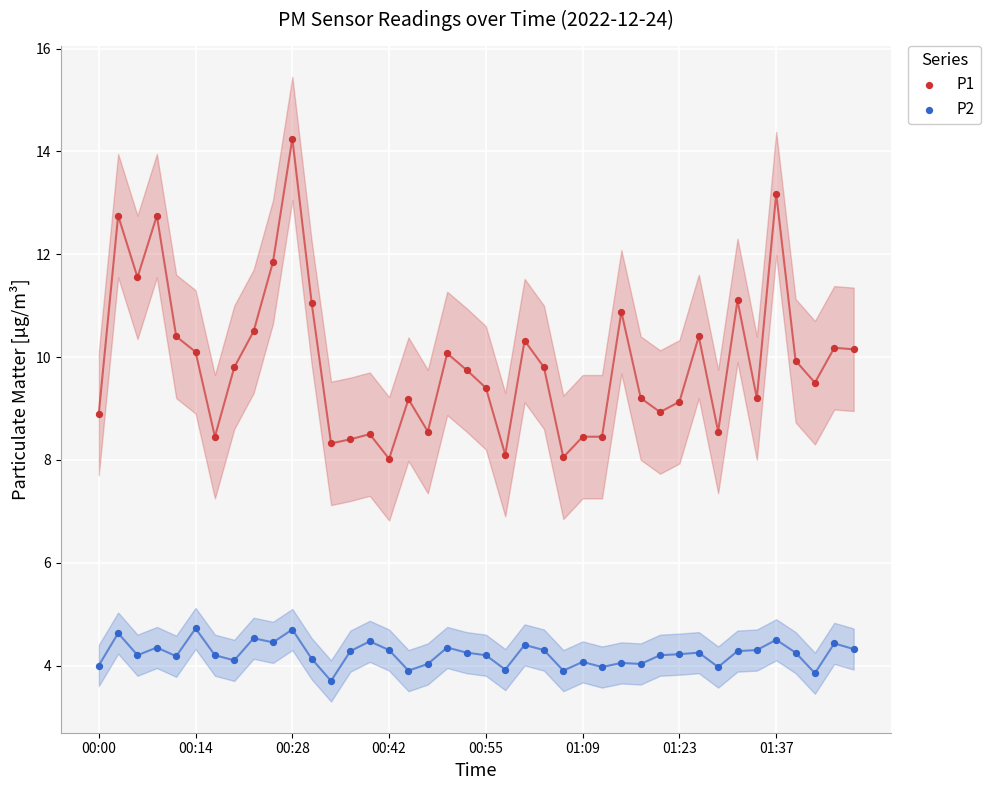

Which series contains the lowest Y value?

P2